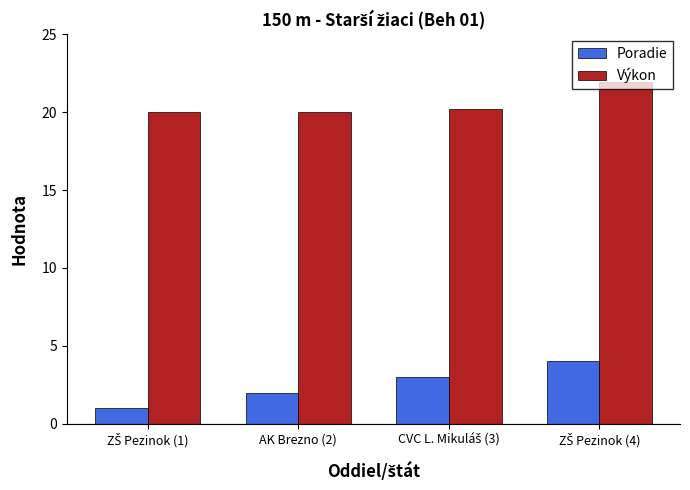

Rank the series by their average value, from highest to lowest.

Výkon, Poradie